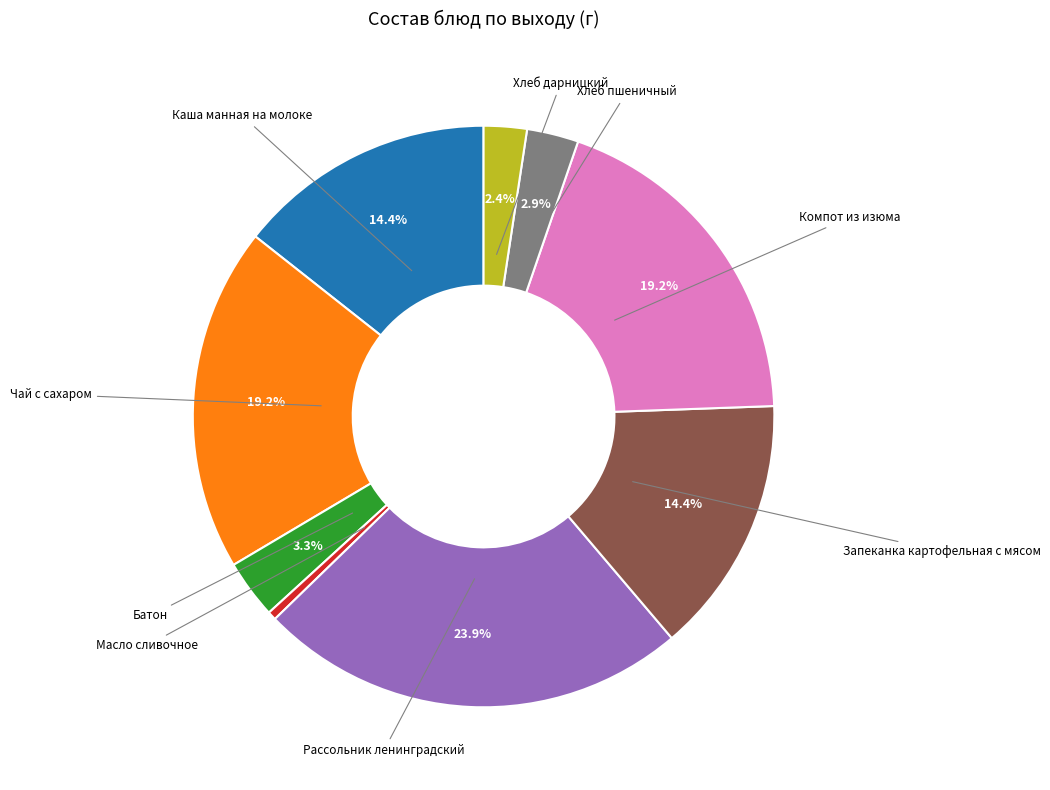

Does Хлеб пшеничный account for over 50% of the chart?

No